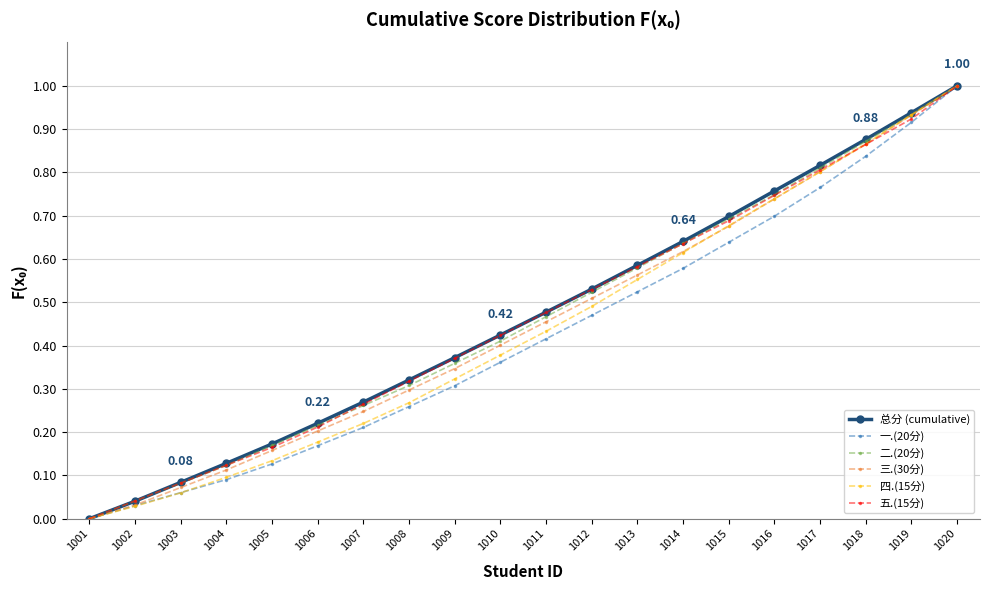

Rank the categories by 总分 (cumulative) value from highest to lowest.

1020, 1019, 1018, 1017, 1016, 1015, 1014, 1013, 1012, 1011, 1010, 1009, 1008, 1007, 1006, 1005, 1004, 1003, 1002, 1001